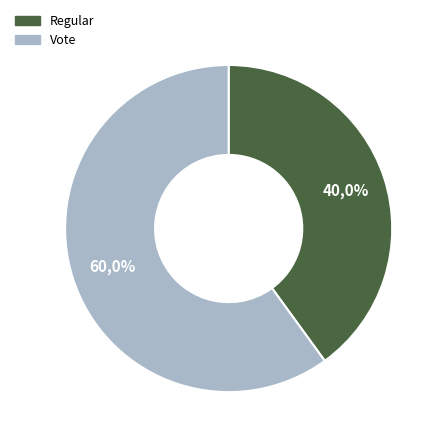

Which slice represents more than half of the pie?

Vote